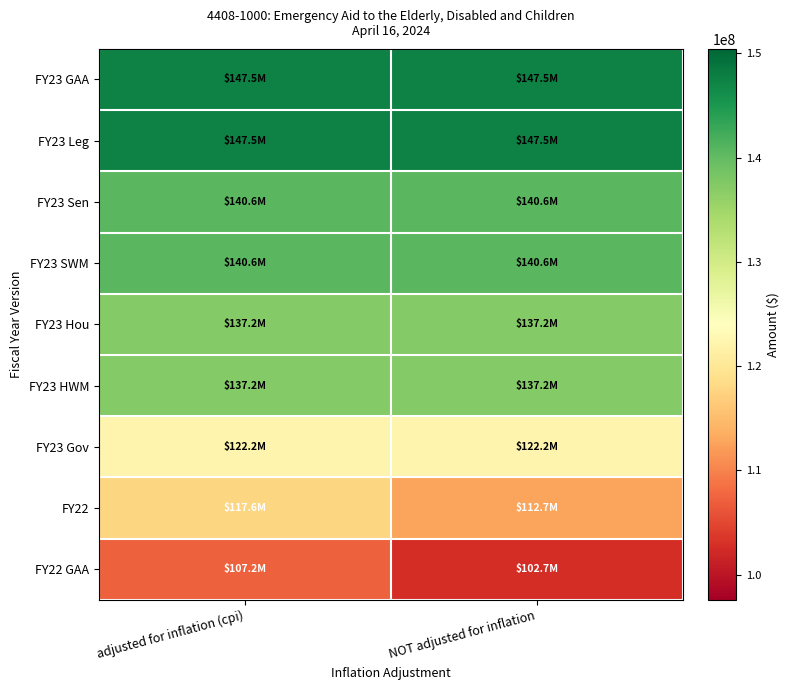

At adjusted for inflation (cpi), list the series in order from largest to smallest.

FY23 GAA, FY23 Leg, FY23 Sen, FY23 SWM, FY23 Hou, FY23 HWM, FY23 Gov, FY22, FY22 GAA